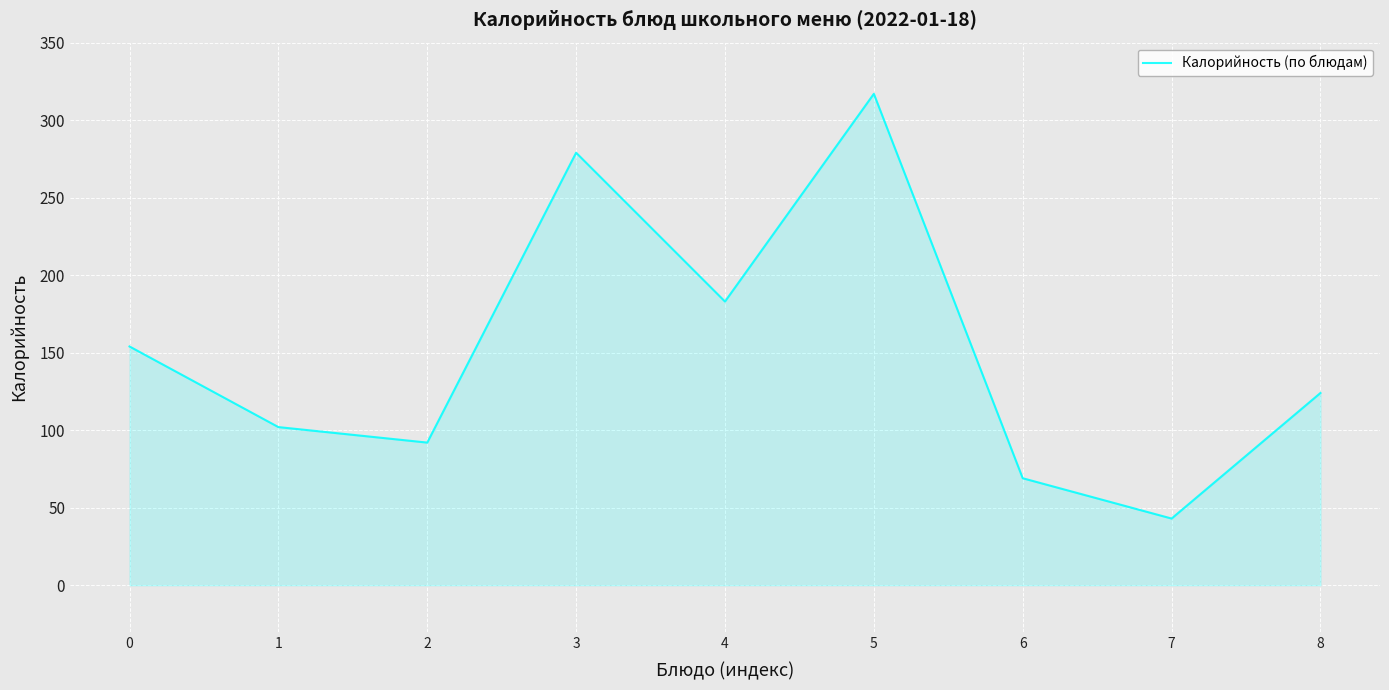

Which label corresponds to the largest value in the chart?

5